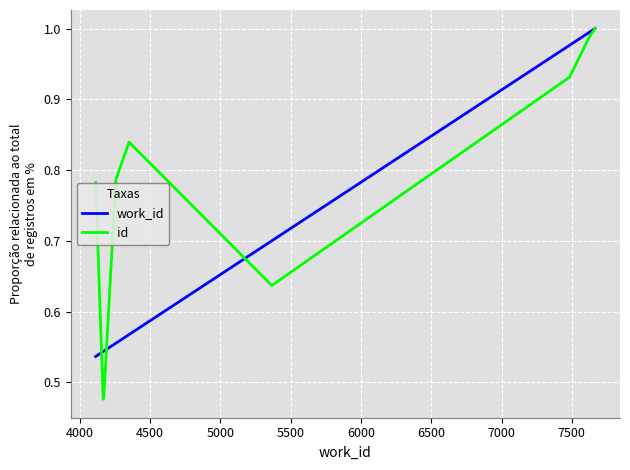

Rank the series by their average value, from lowest to highest.

work_id, id